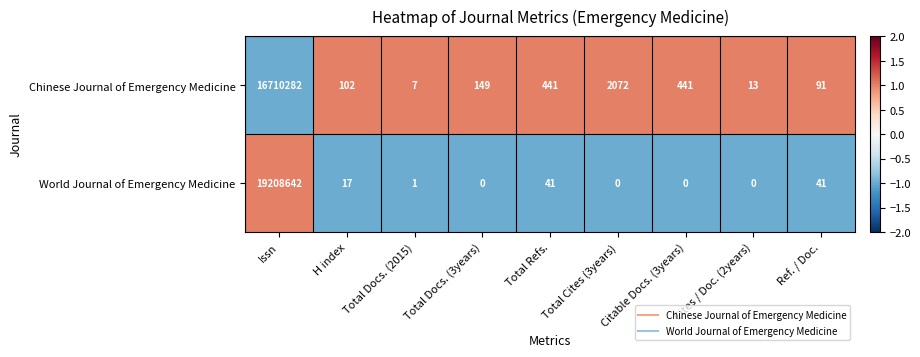

The Chinese Journal of Emergency Medicine series shows 91 at Ref. / Doc.. True or false?

True